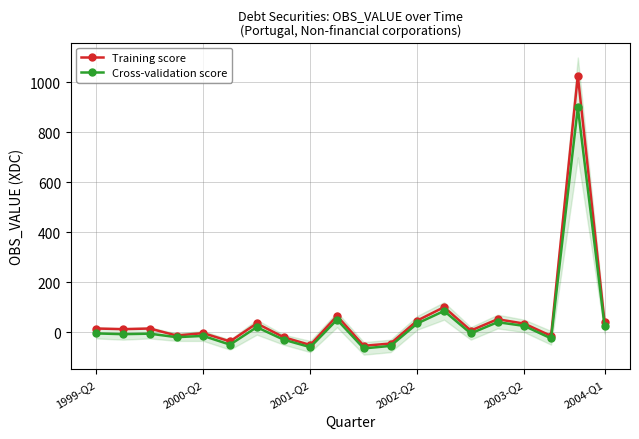

Which series changed the most between 2000-Q2 and 12?

Cross-validation score